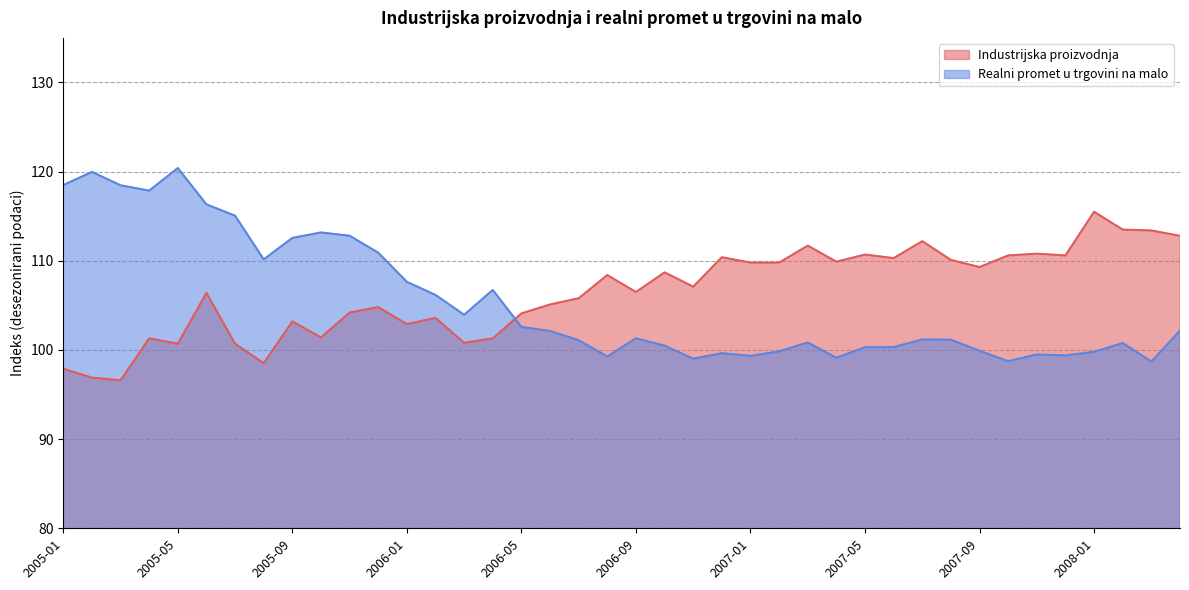

Which series has the largest total across all categories?

Industrijska proizvodnja